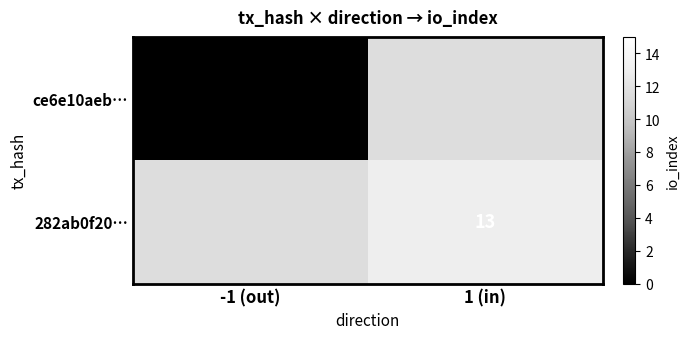

Is the value of 282ab0f20… at 1 (in) greater than the value of ce6e10aeb… at -1 (out)?

Yes